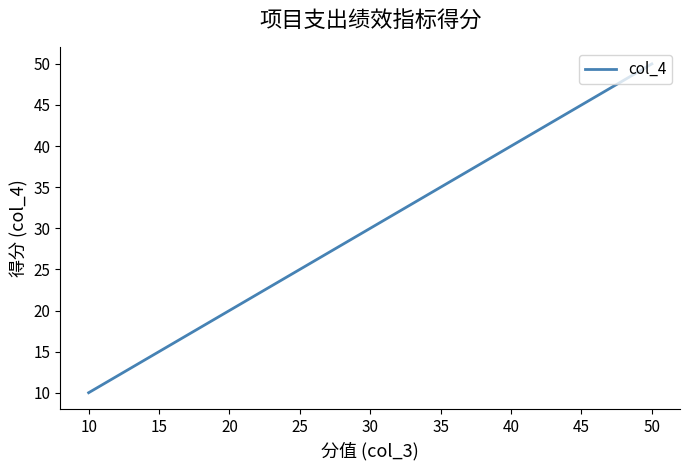

How many values are below 30?

3